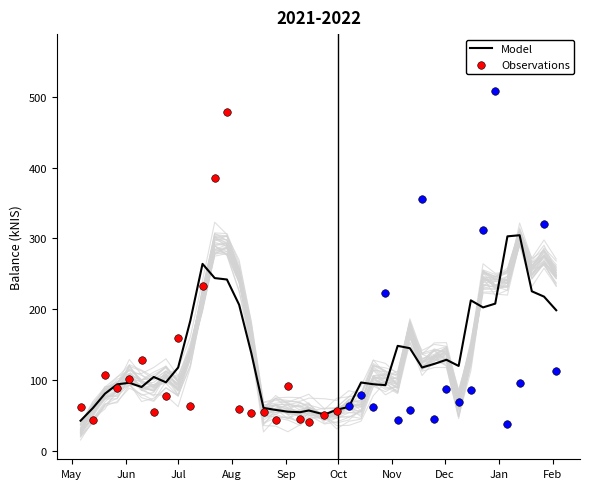

Which has a higher value, 2022-02-03 or 2021-05-20?

2022-02-03